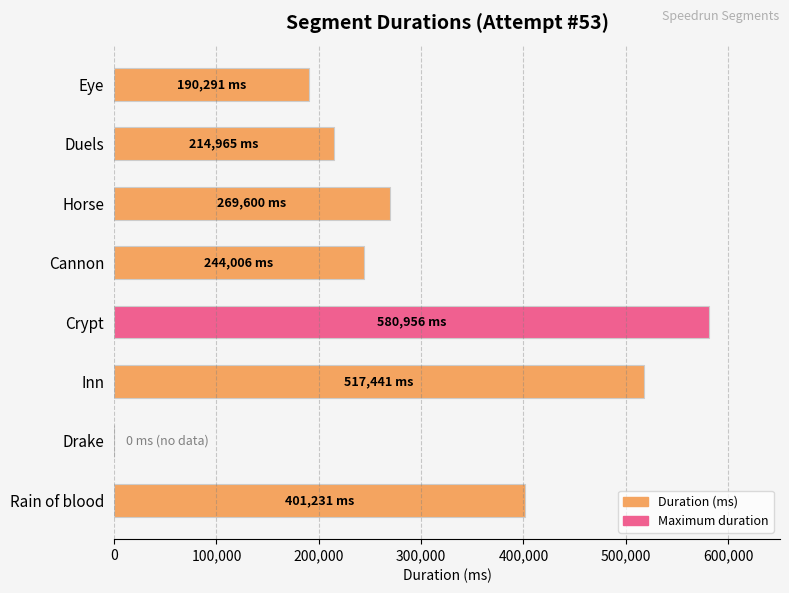

What is the greatest value displayed?

580956